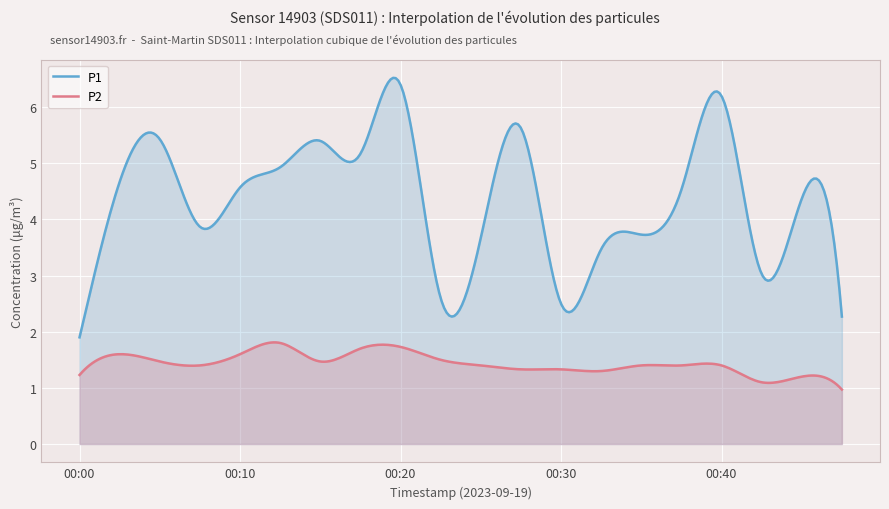

What is the minimum value shown in the chart?

1.0